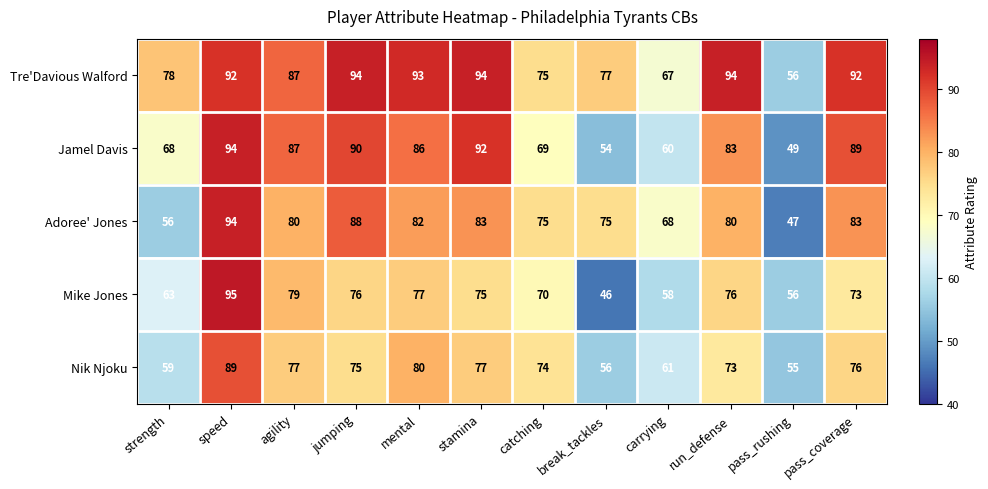

How many data points does each series have?

12